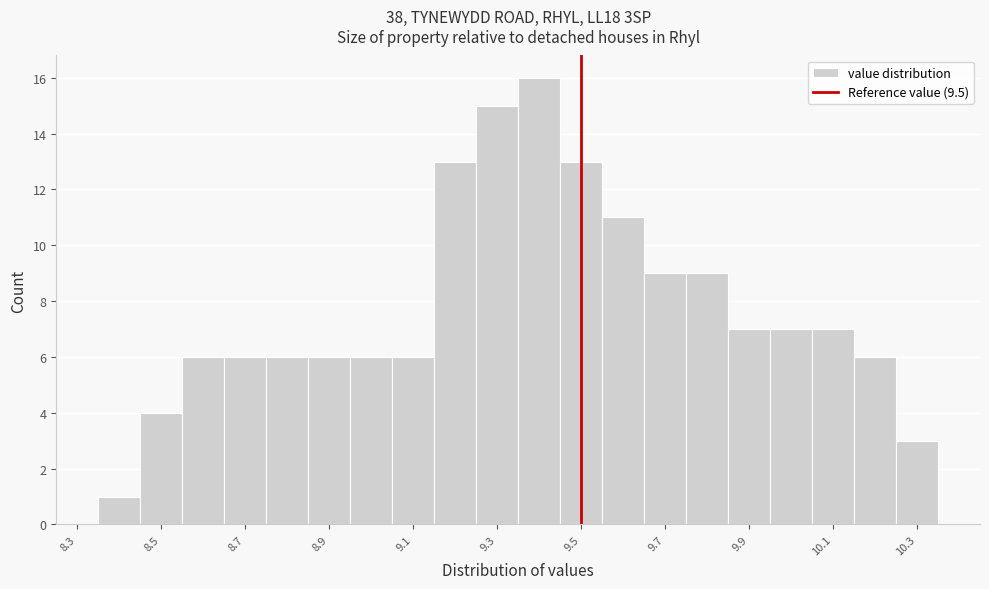

Reading left to right, transcribe this chart: for each bar, give the range it covers on the x-axis and its height. Neither the bar edges nor the heights are printed on the chart, so give them approximately, as read against the axes.

8.35 to 8.45: 1
8.45 to 8.55: 4
8.55 to 8.65: 6
8.65 to 8.75: 6
8.75 to 8.85: 6
8.85 to 8.95: 6
8.95 to 9.05: 6
9.05 to 9.15: 6
9.15 to 9.25: 13
9.25 to 9.35: 15
9.35 to 9.45: 16
9.45 to 9.55: 13
9.55 to 9.65: 11
9.65 to 9.75: 9
9.75 to 9.85: 9
9.85 to 9.95: 7
9.95 to 10.05: 7
10.05 to 10.15: 7
10.15 to 10.25: 6
10.25 to 10.35: 3